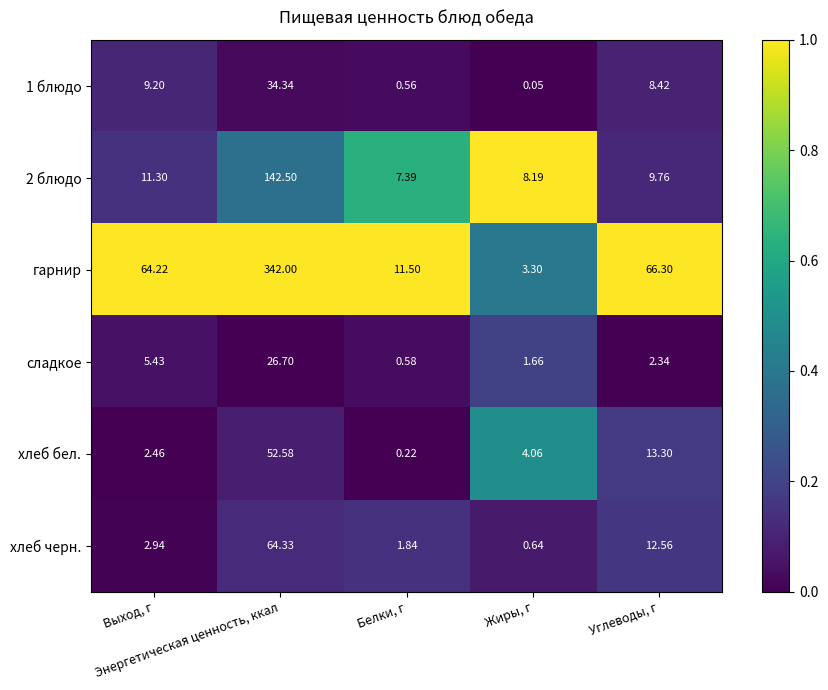

Which series has the largest total across all categories?

гарнир